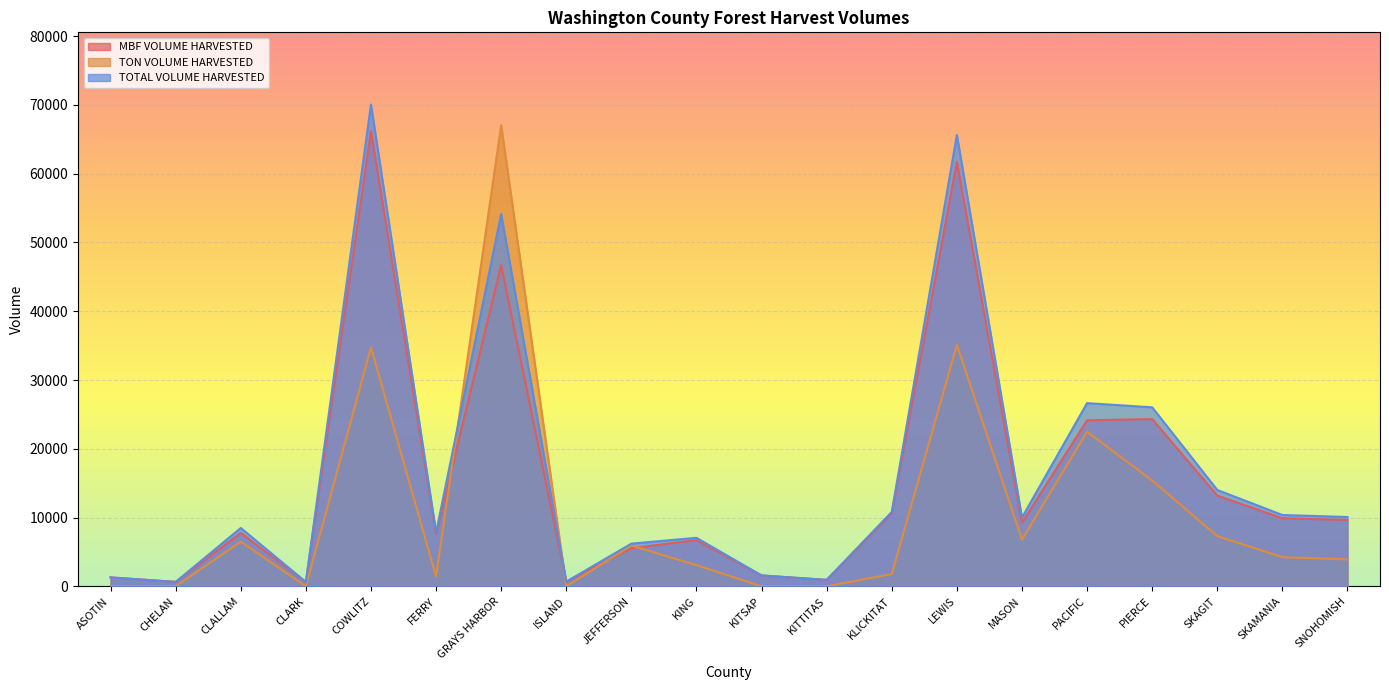

Which series changed the most between ISLAND and KING?

TOTAL VOLUME HARVESTED